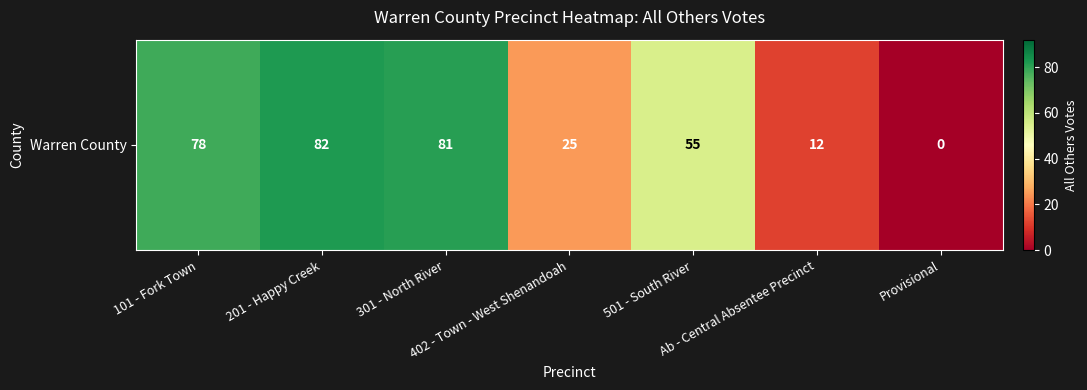

Rank the categories by value from highest to lowest.

201 - Happy Creek, 301 - North River, 101 - Fork Town, 501 - South River, 402 - Town - West Shenandoah, Ab - Central Absentee Precinct, Provisional